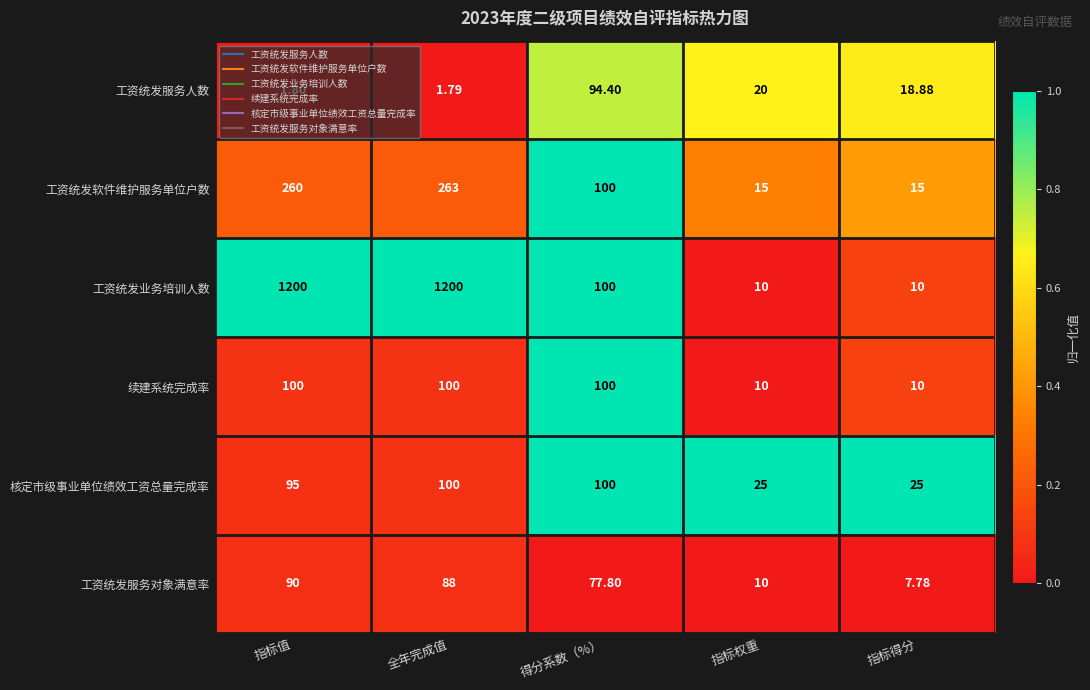

At which label is 核定市级事业单位绩效工资总量完成率 closest to 62?

指标值